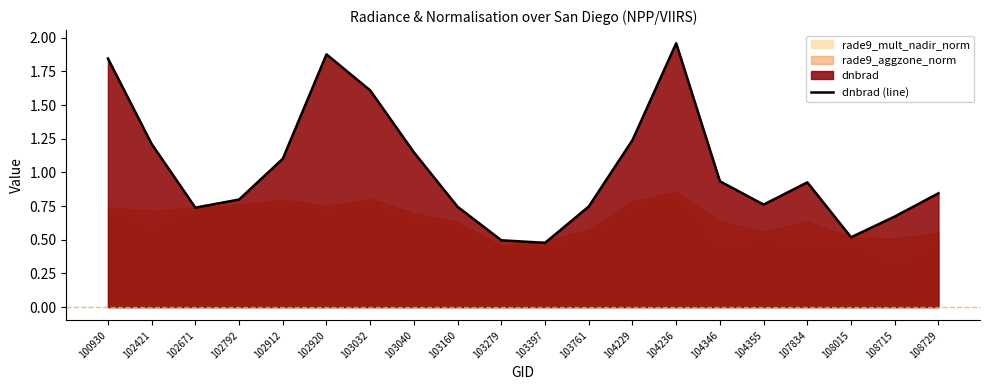

Rank the categories by value from highest to lowest.

104236, 102920, 100930, 103032, 104229, 102421, 103040, 102912, 104346, 107834, 108729, 102792, 104355, 103761, 103160, 102671, 108715, 108015, 103279, 103397